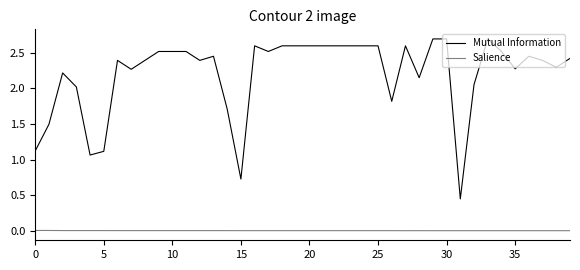

List the series in order of their overall mean, highest first.

Mutual Information, Salience